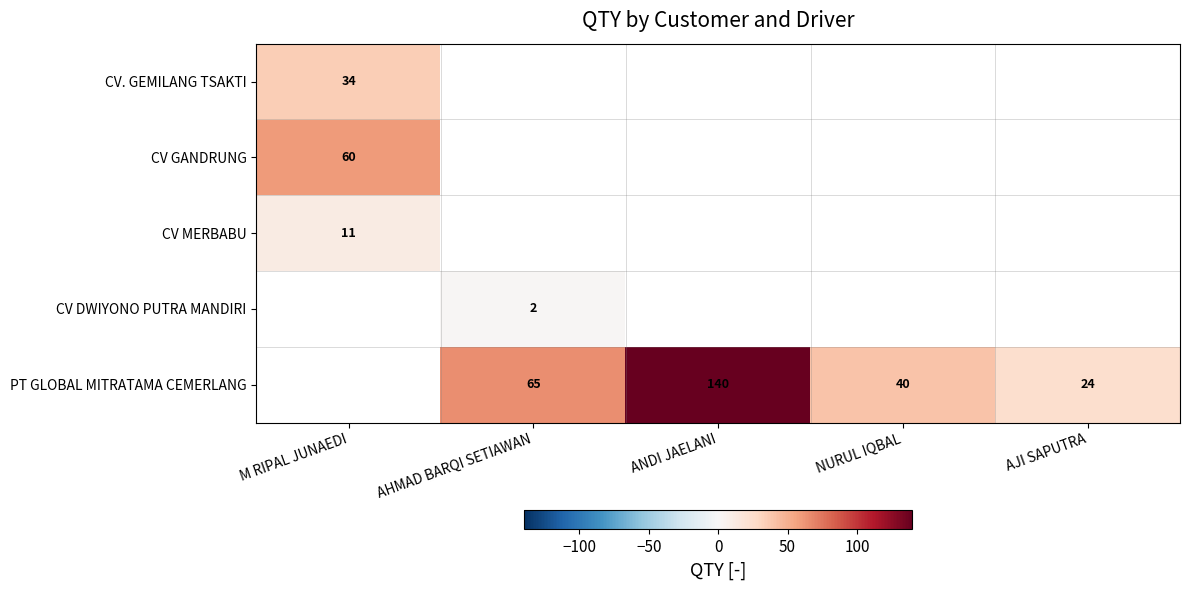

Is it true that CV GANDRUNG equals 60 at M RIPAL JUNAEDI?

True